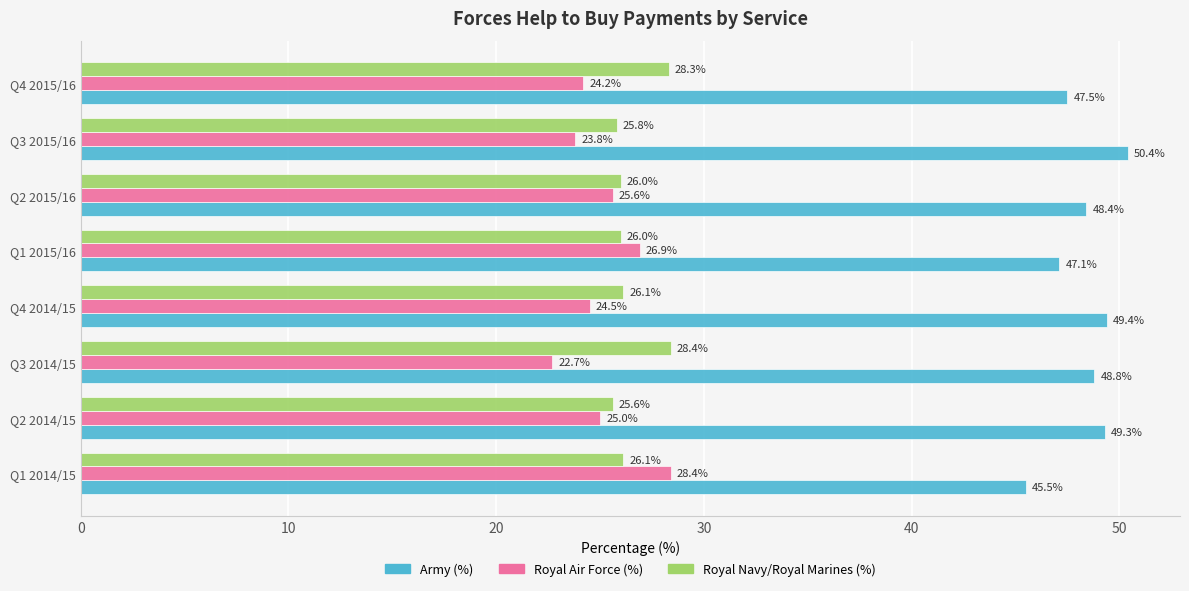

What is the minimum value shown in the chart?

22.7